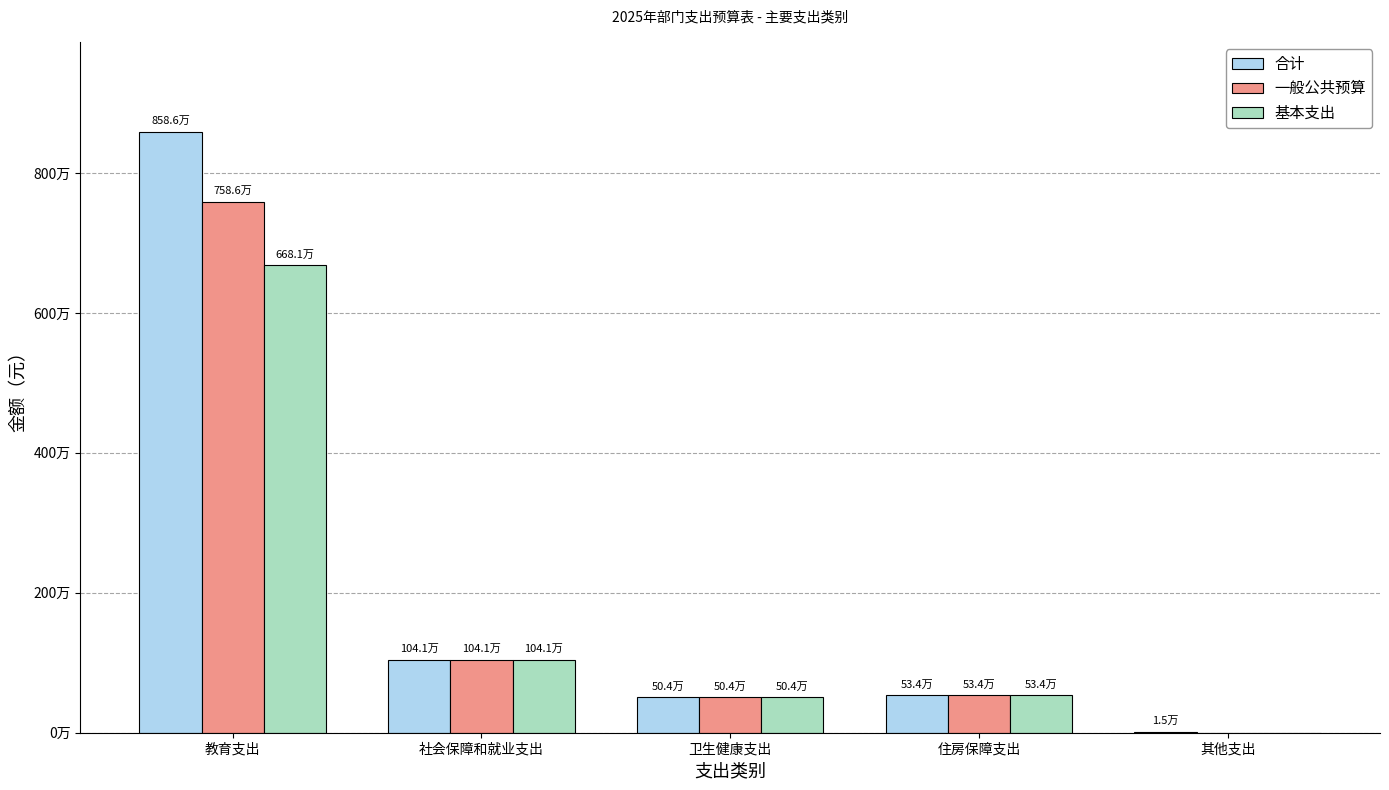

Does the chart contain stacked bars?

No